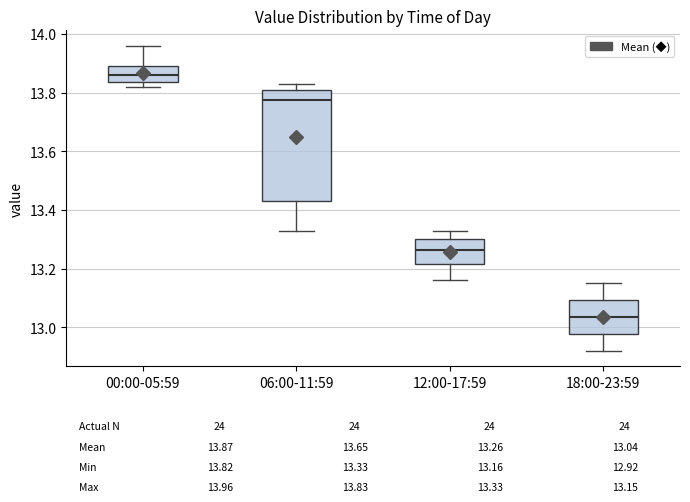

Which box is the tallest, from its lower edge to its upper edge?

06:00-11:59